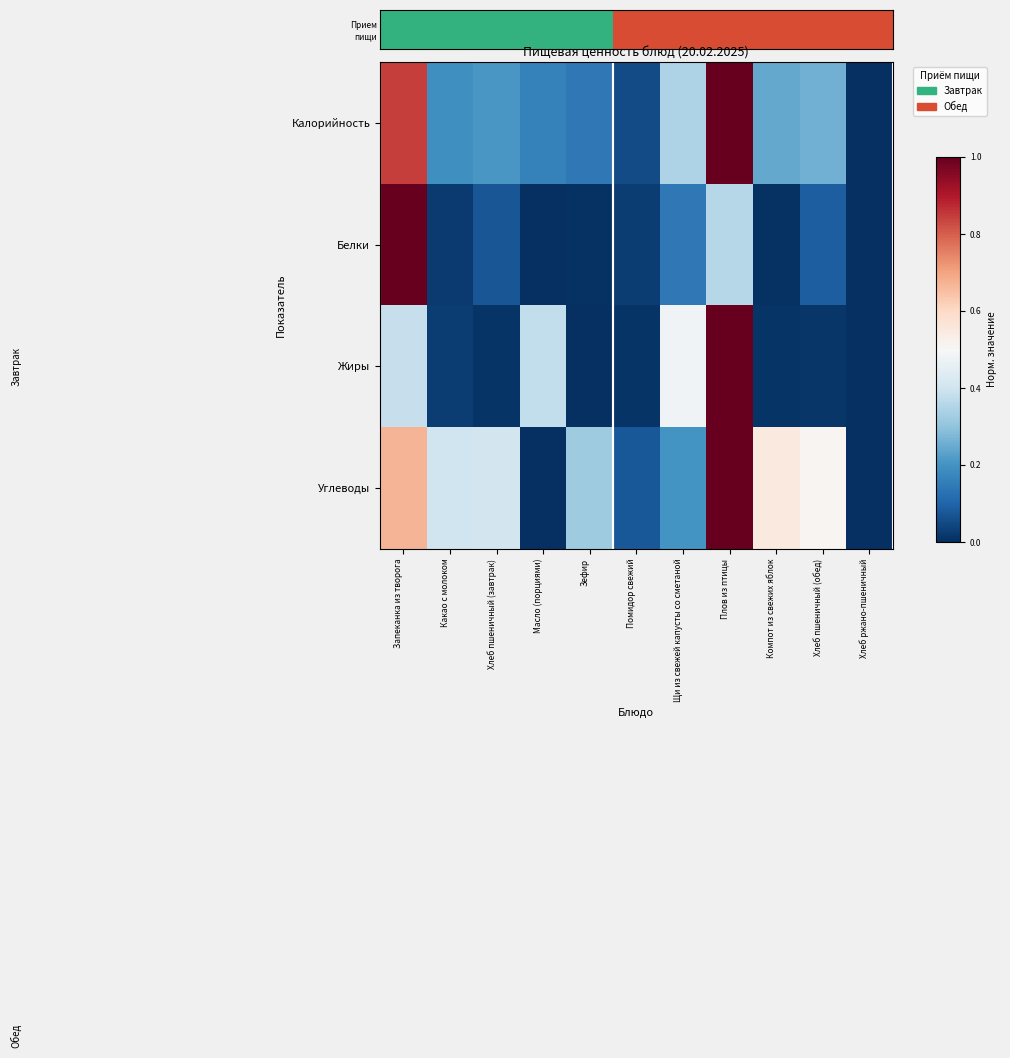

Which series has the largest range (max minus min)?

Калорийность